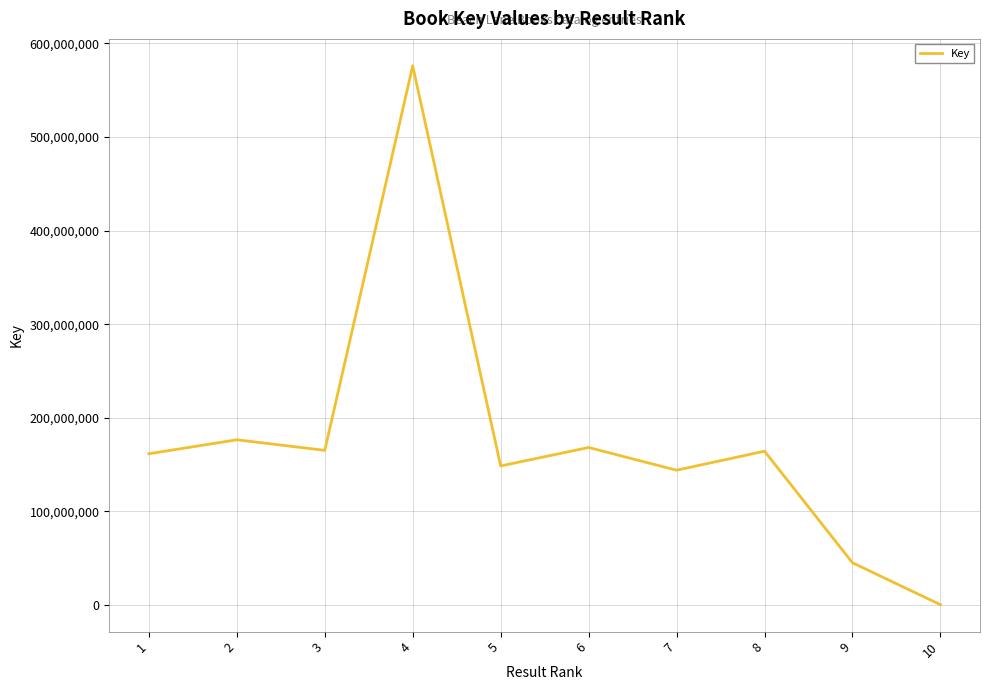

What is the maximum value shown in the chart?

576083397